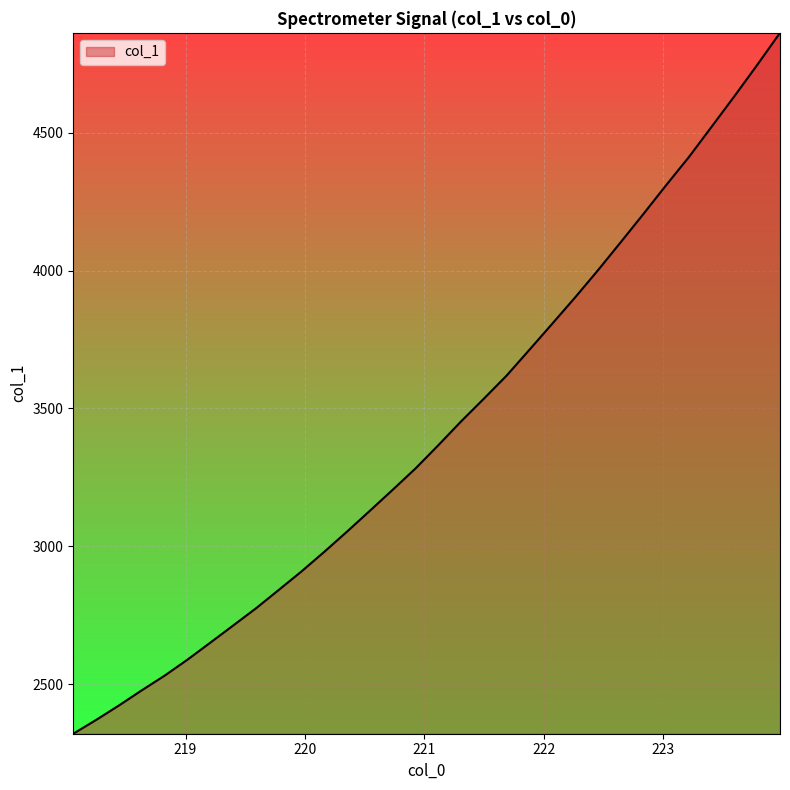

How many values exceed 3366?

16